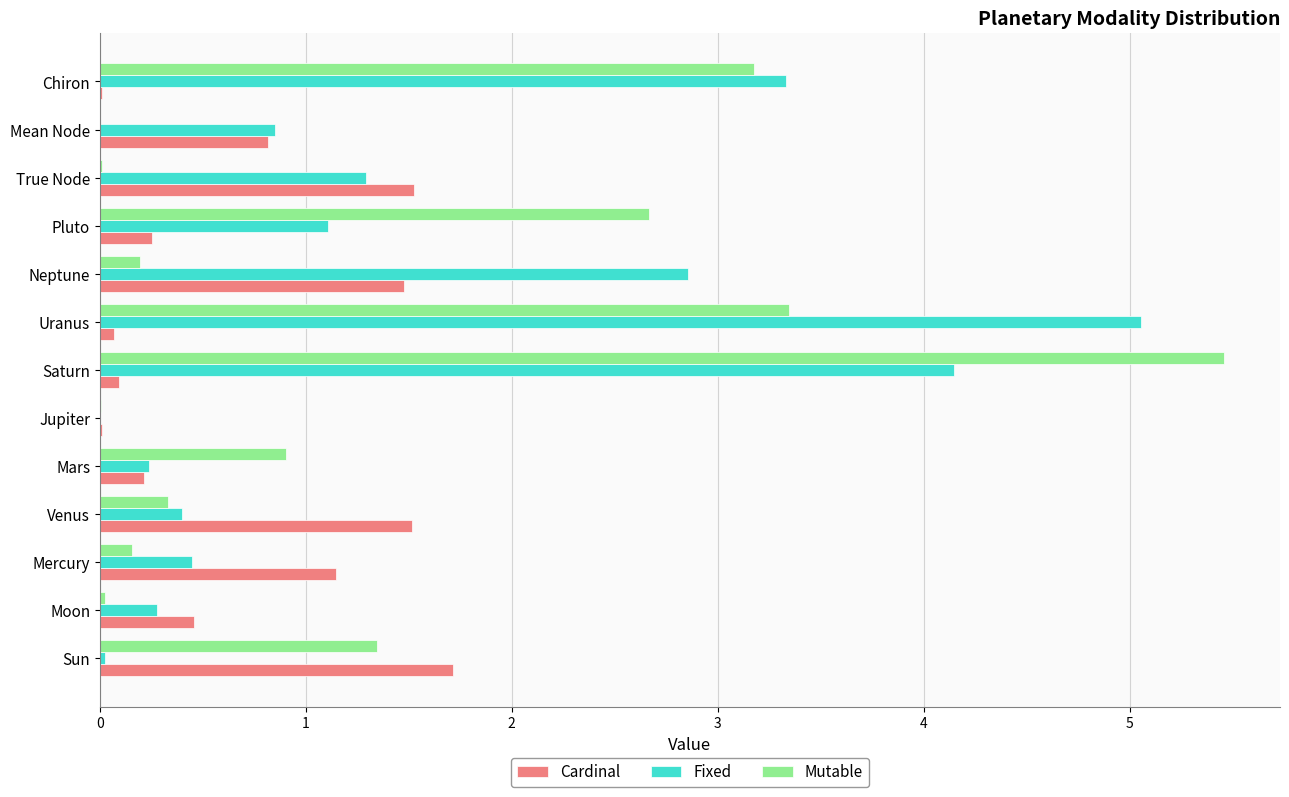

What is the sum of all Cardinal values?

9.3